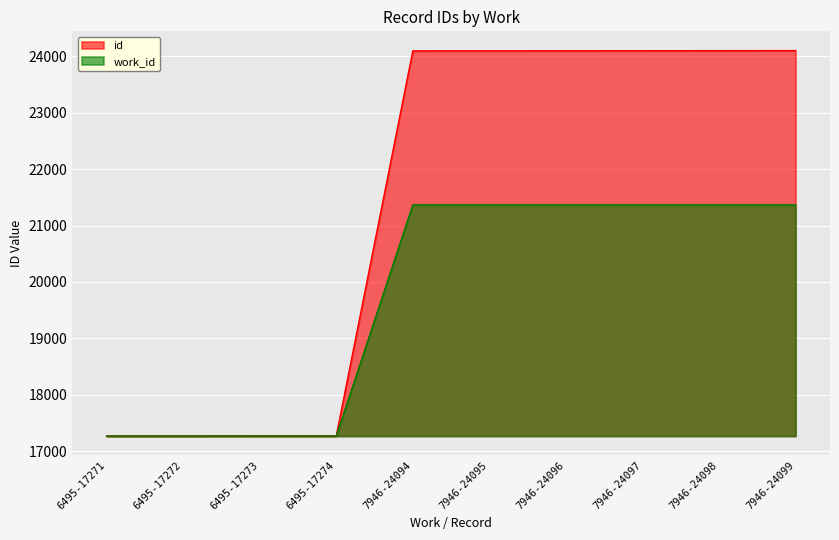

List the labels in order of value, smallest first.

6495-17271, 6495-17272, 6495-17273, 6495-17274, 7946-24094, 7946-24095, 7946-24096, 7946-24097, 7946-24098, 7946-24099